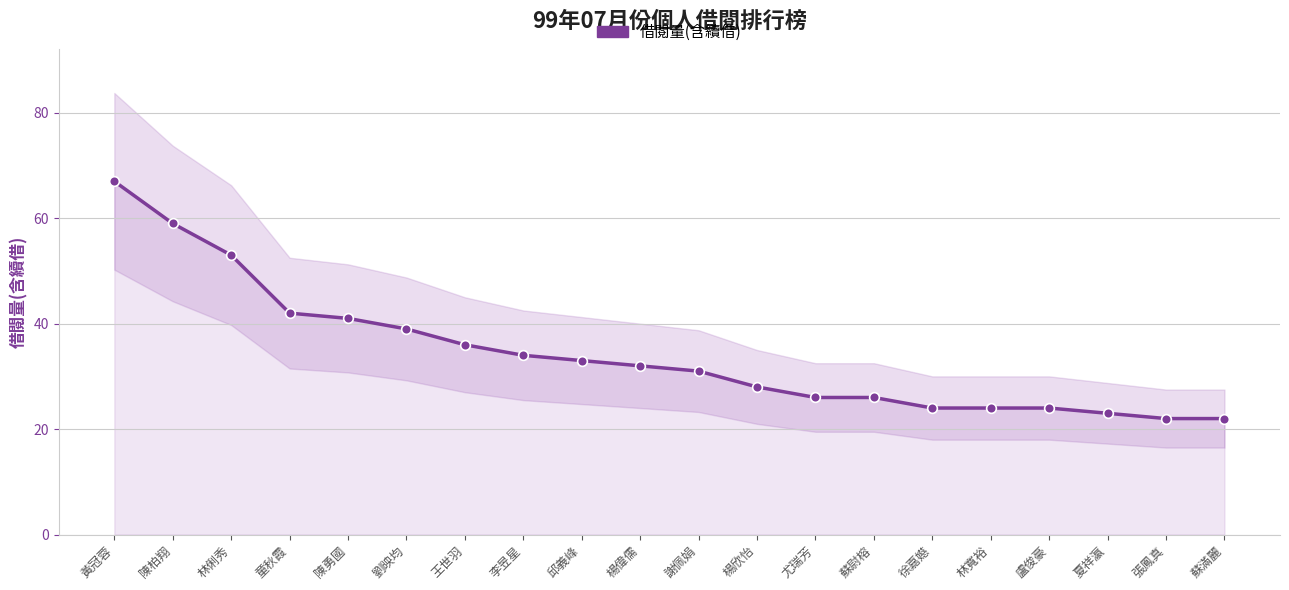

What is the label of the 2nd point from the right?

張鳳真